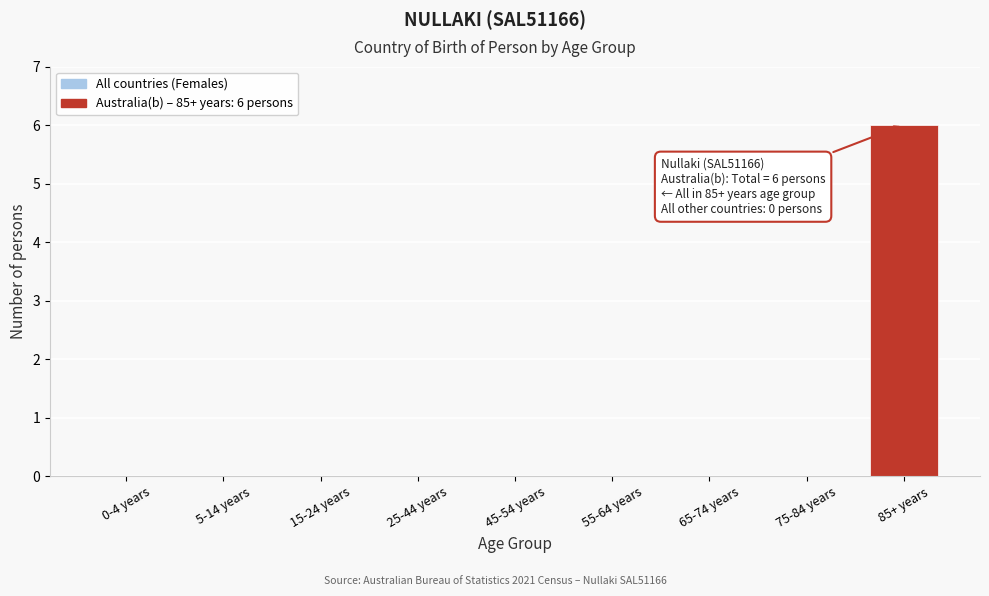

Reading left to right, what are all the values shown in this chart?

0-4 years=0	5-14 years=0	15-24 years=0	25-44 years=0	45-54 years=0	55-64 years=0	65-74 years=0	75-84 years=0	85+ years=6